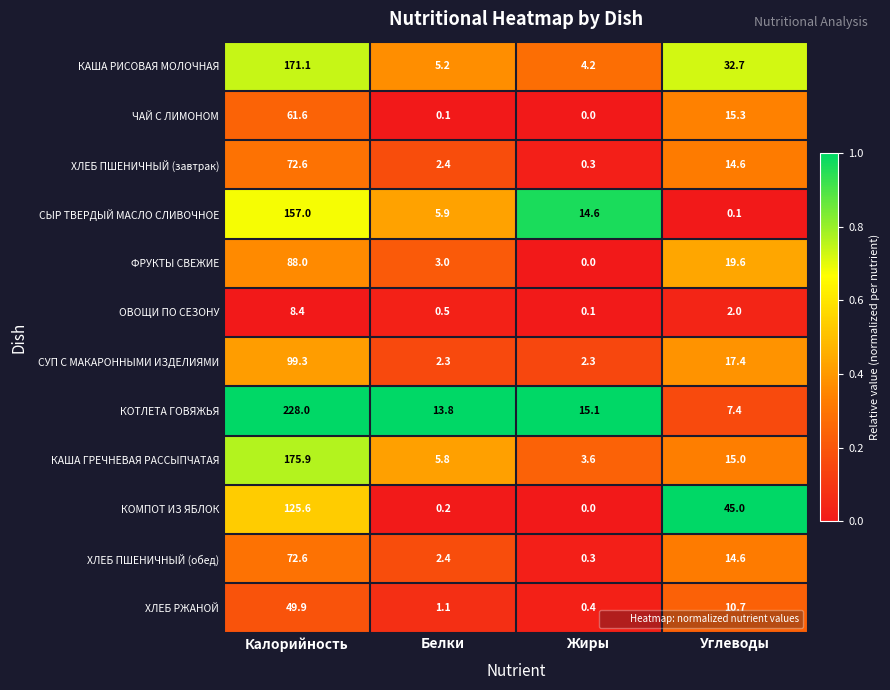

Rank the categories by ЧАЙ С ЛИМОНОМ value from highest to lowest.

Калорийность, Углеводы, Белки, Жиры